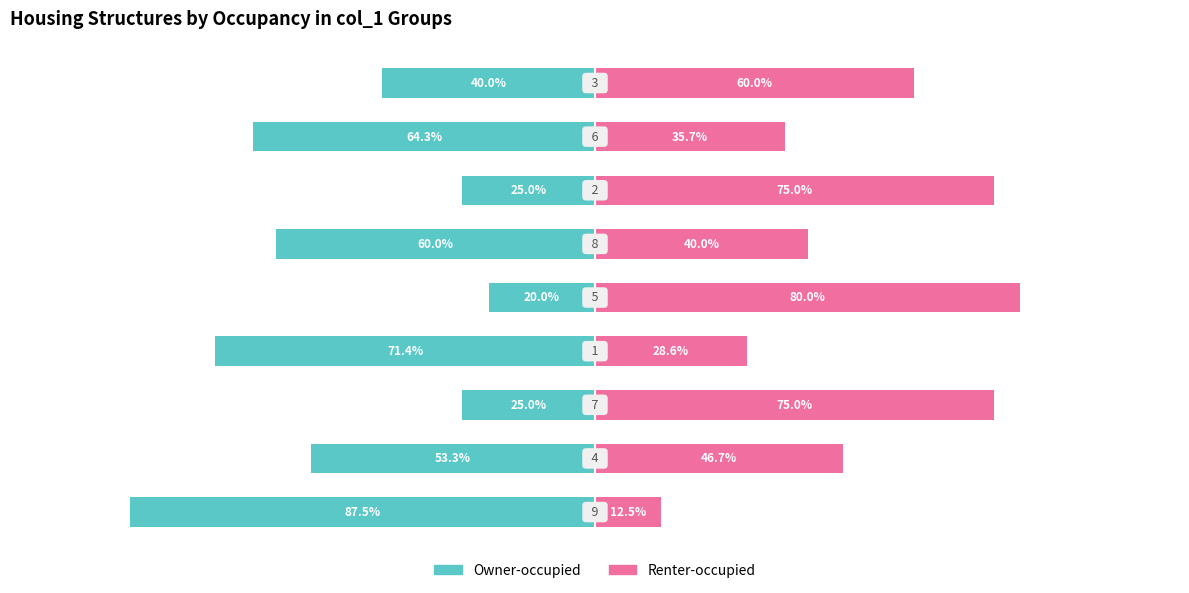

How many values in the Renter-occupied series exceed 46?

5